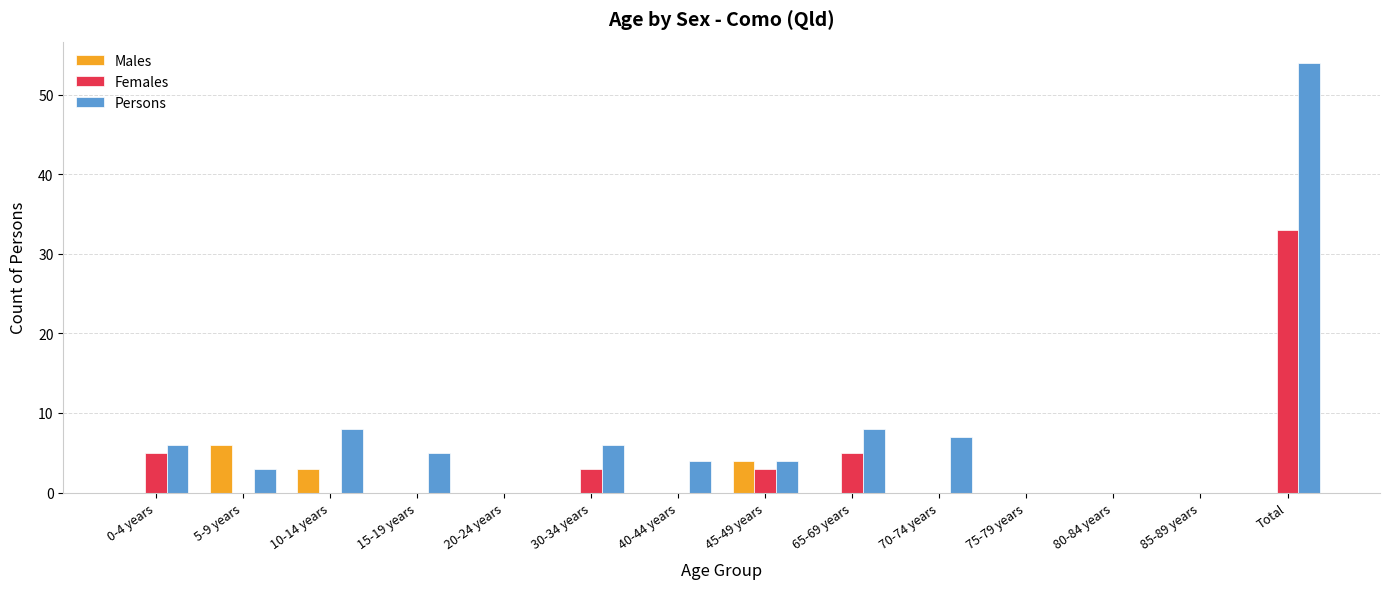

How many Males values are between 0 and 1?

11